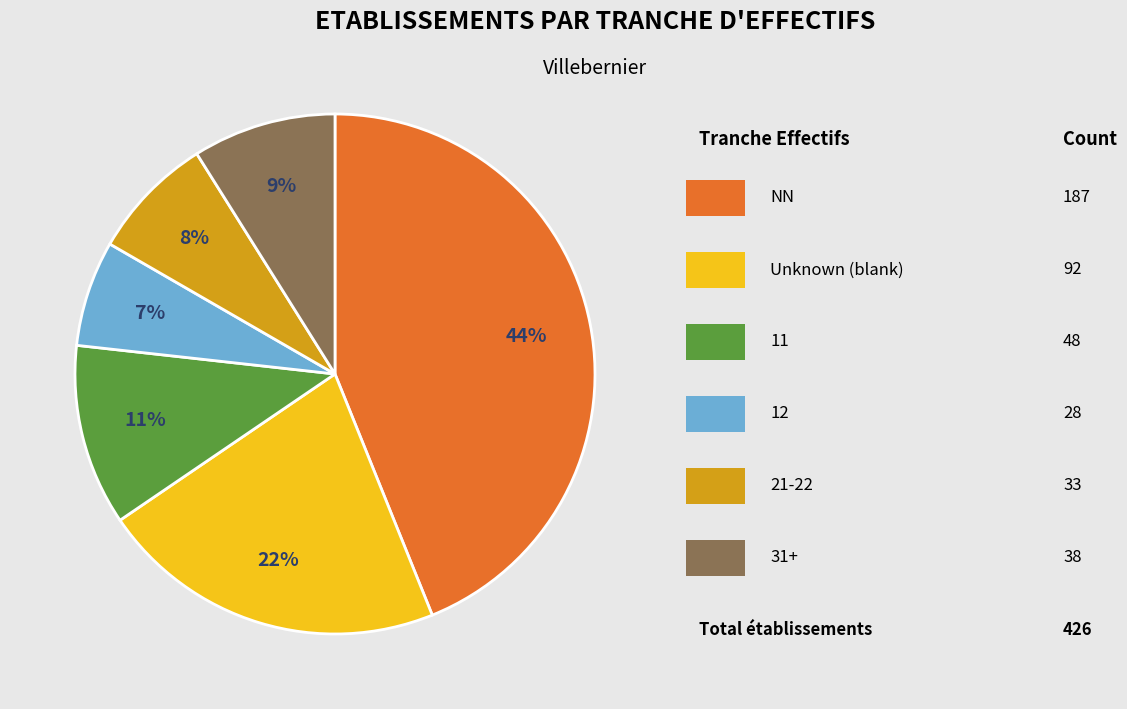

How many slices are in this pie chart?

6